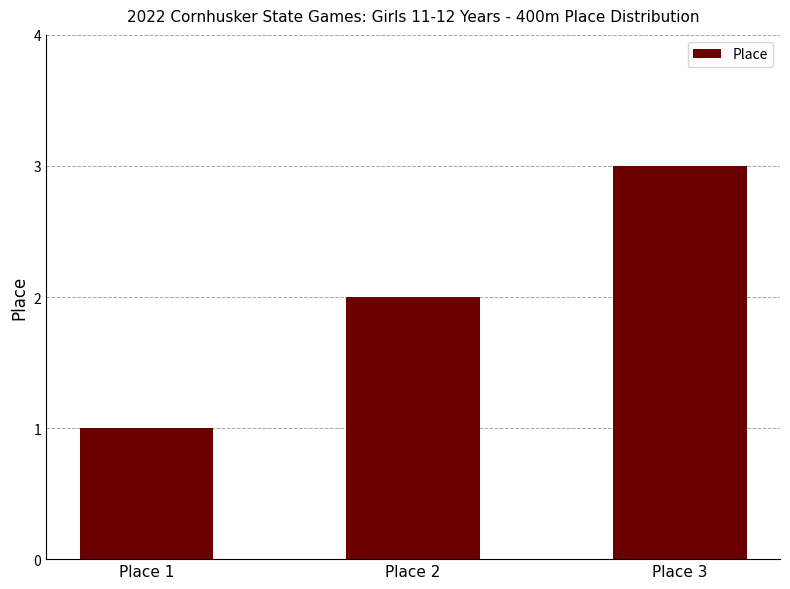

Rank the categories by value from lowest to highest.

Place 1, Place 2, Place 3